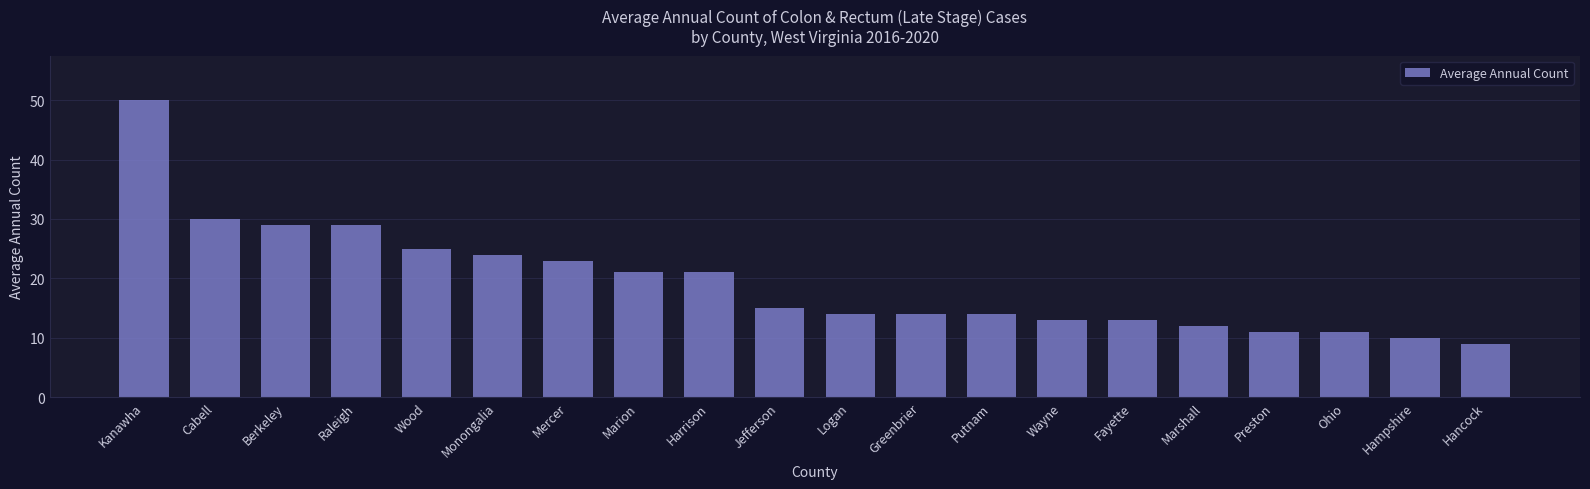

Is it true that the value at Logan is 14?

True